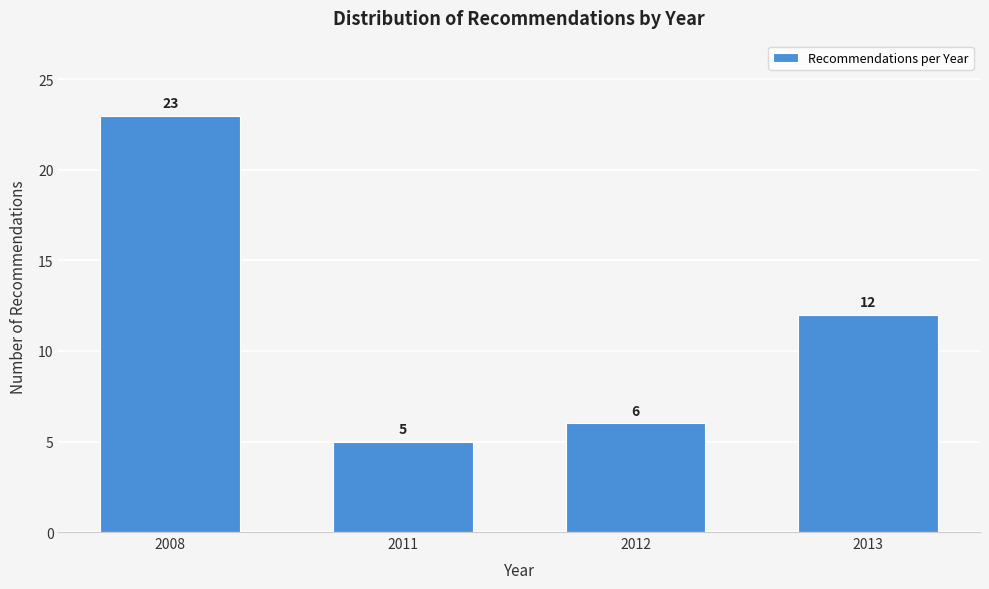

Reading left to right, extract all data points from this chart.

2008=23	2011=5	2012=6	2013=12